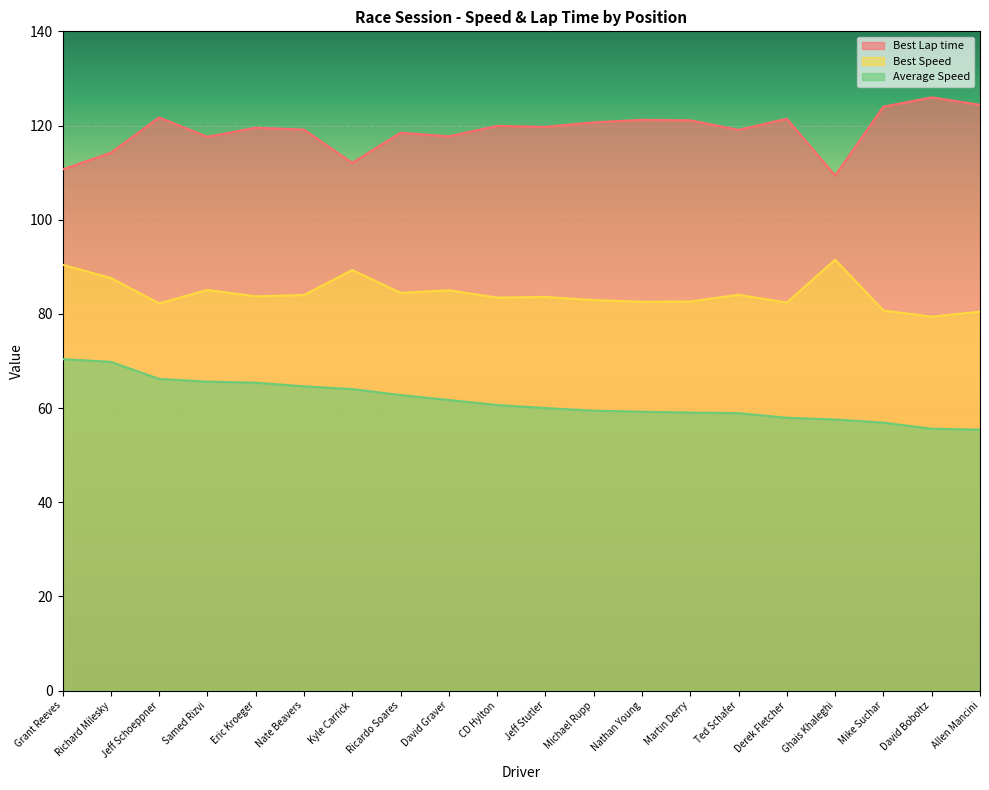

How many distinct data groups are displayed?

3